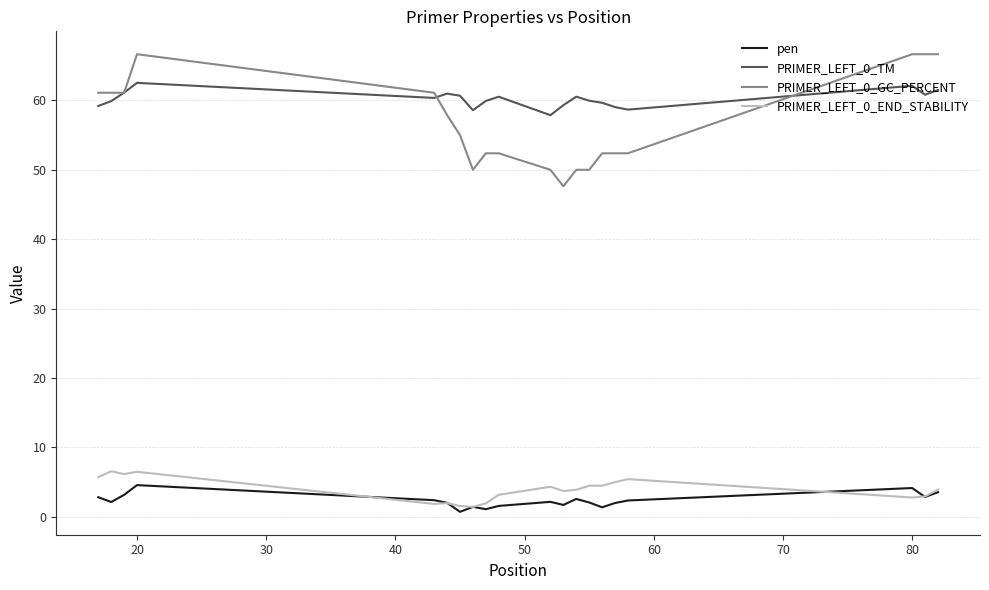

Which series has the widest spread of values?

PRIMER_LEFT_0_GC_PERCENT